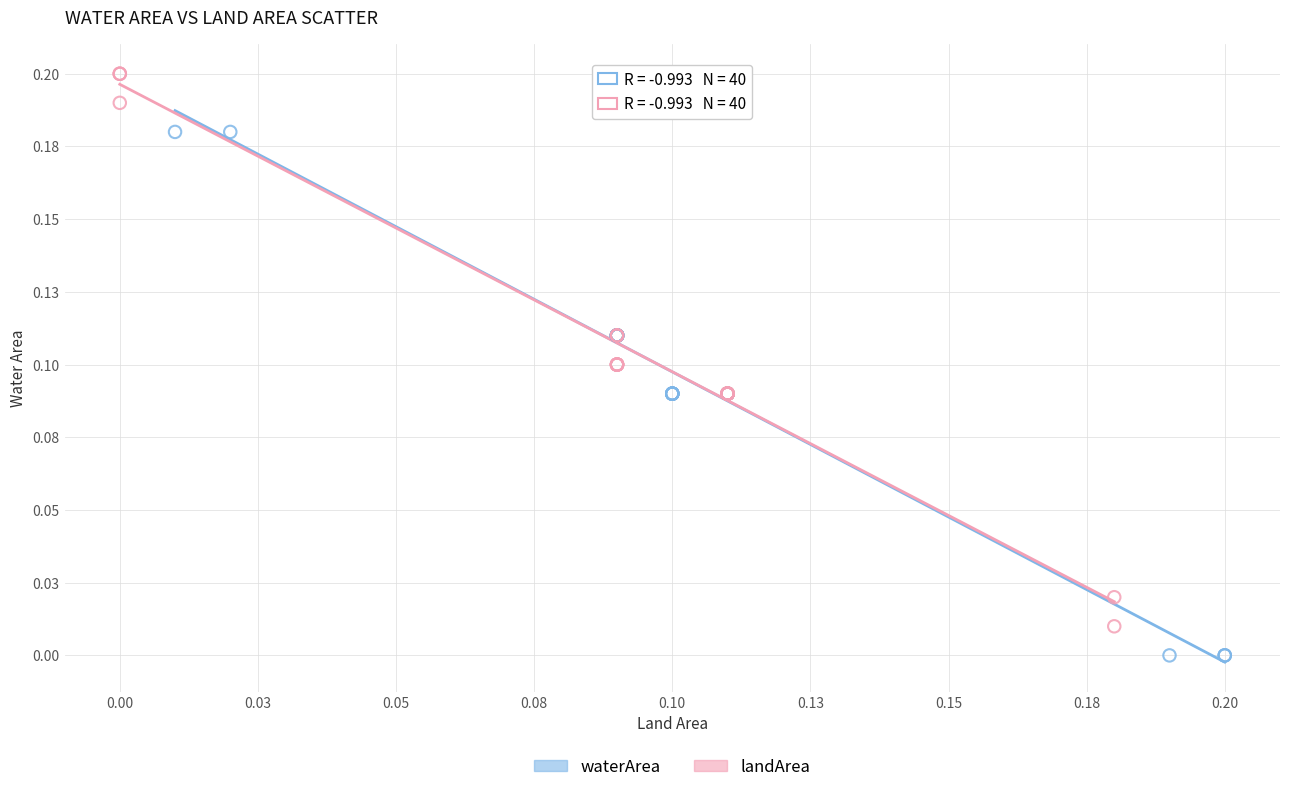

Which series has the widest spread of Y values?

landArea